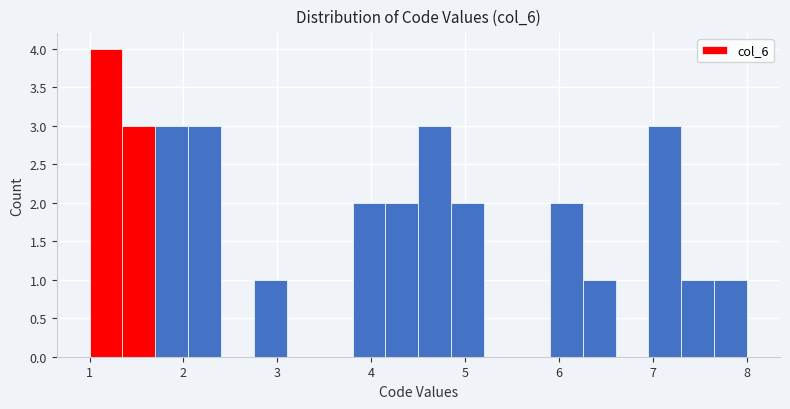

Around what value on the x-axis is the tallest bar? Give the approximate position of its centre, as read against the axis.

1.2